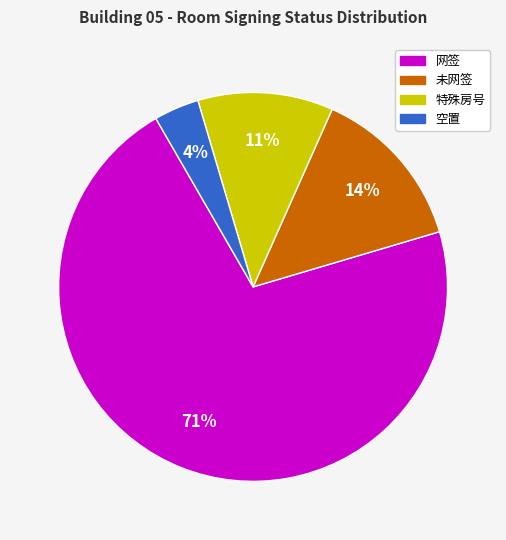

Is there a majority slice in this chart?

Yes